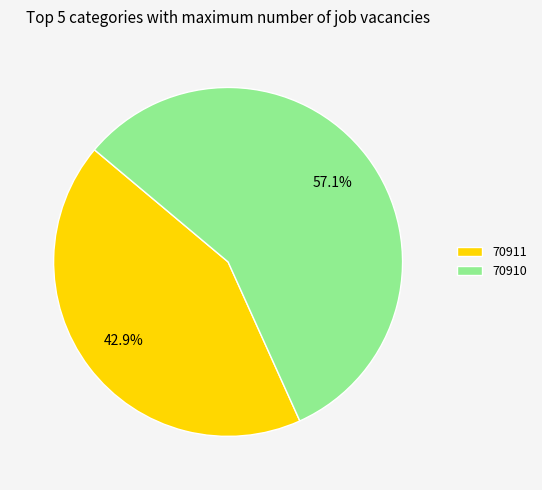

What percentage is the 70910 slice, to the nearest percent?

57%